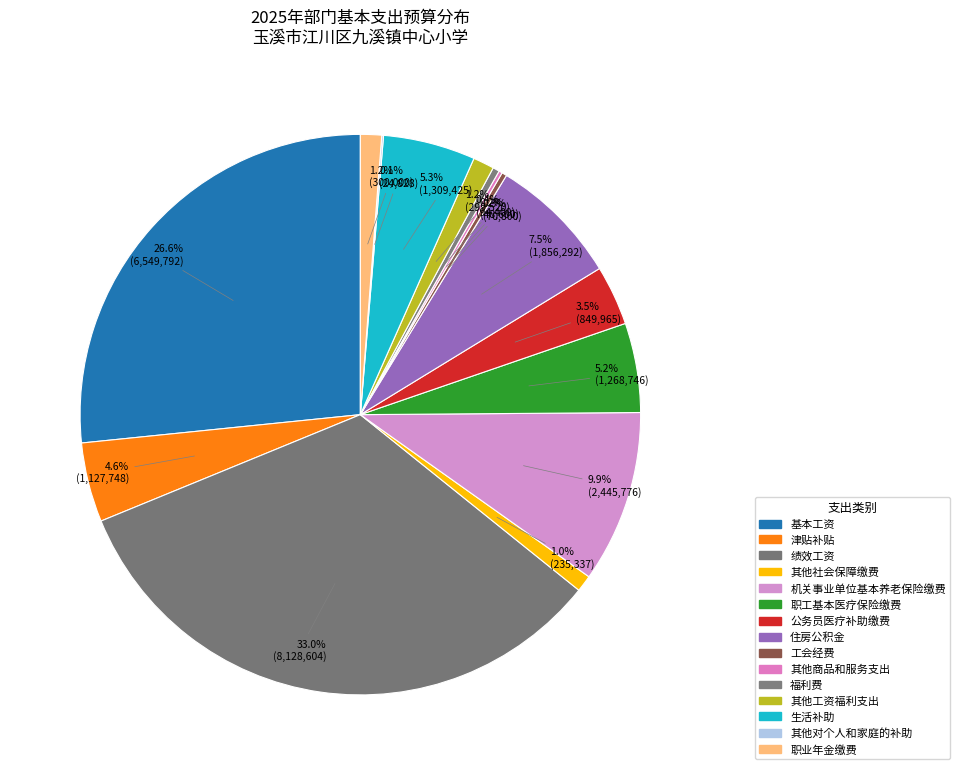

To the nearest percent, what is the difference between the 基本工资 and 机关事业单位基本养老保险缴费 slice percentages?

17%